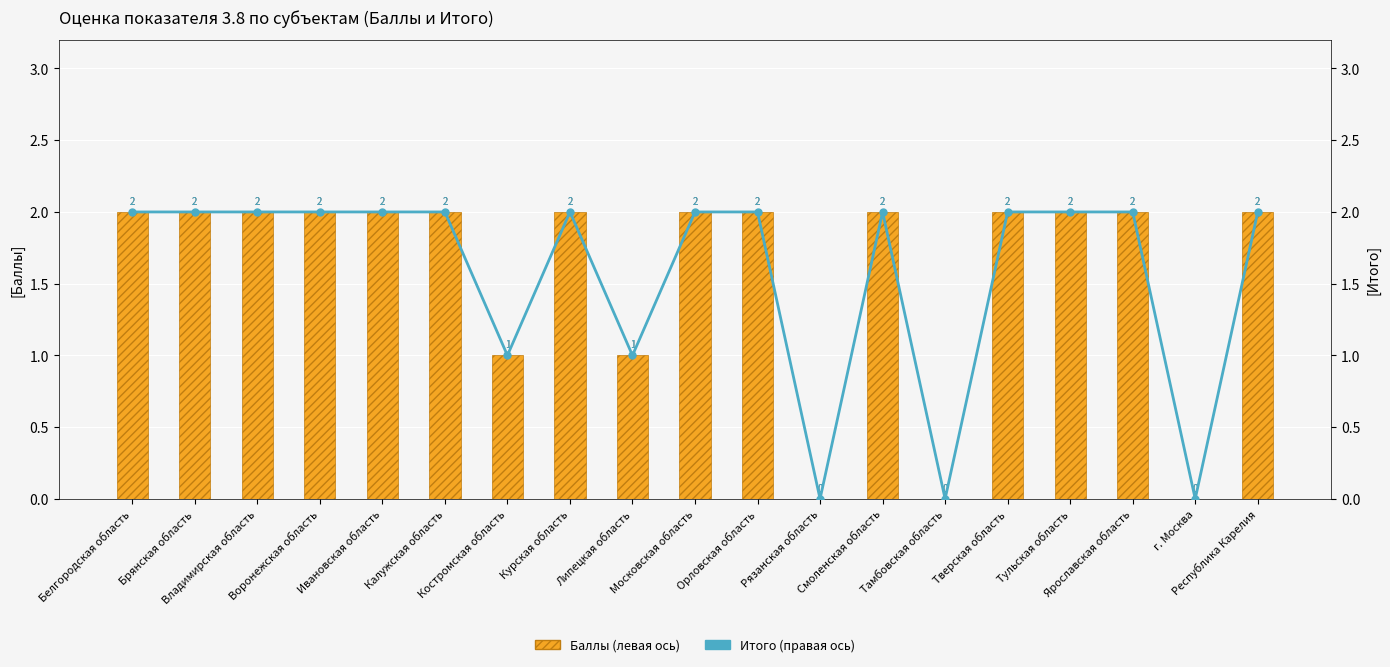

What is the sum of the Итого (правая ось) values at Тамбовская область and Воронежская область?

2